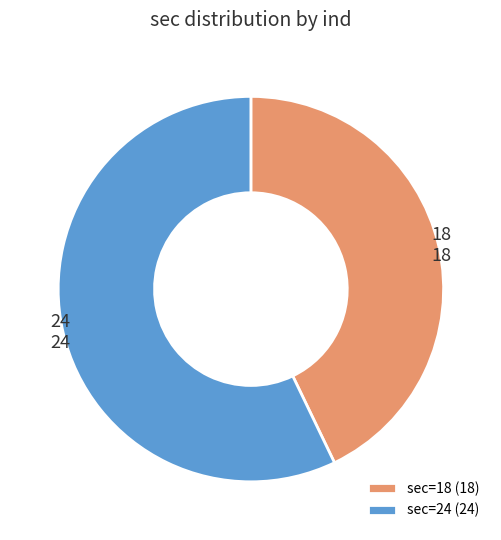

Combined, do sec=24 (24) and sec=18 (18) account for over 50%?

Yes